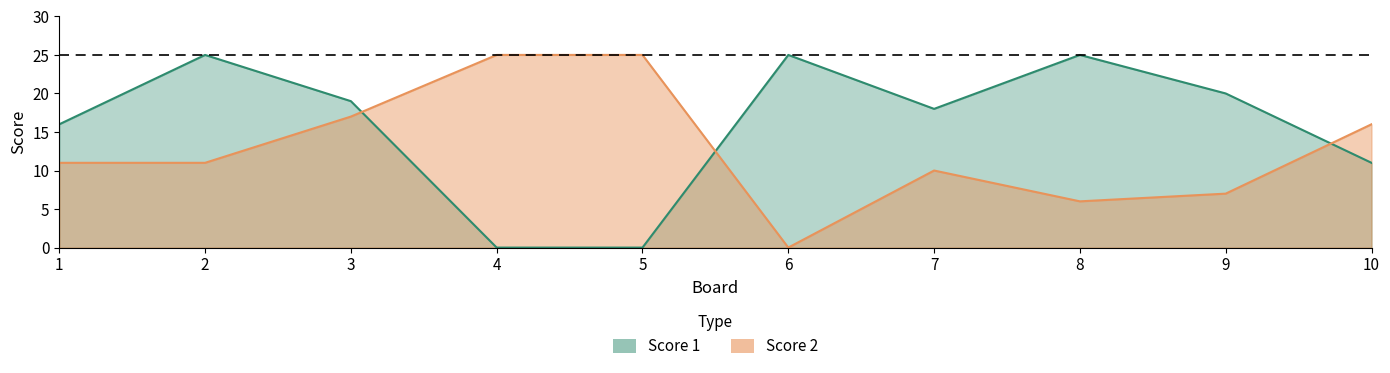

True or false: Score 2 has more than 0 interior local peaks.

True